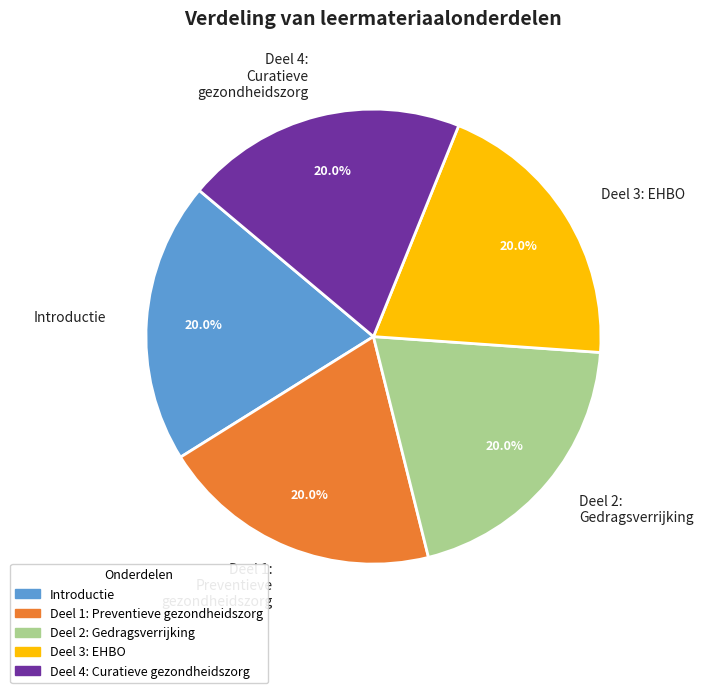

What is the ratio of the value at Deel 4: Curatieve gezondheidszorg to the value at Deel 3: EHBO?

1.0